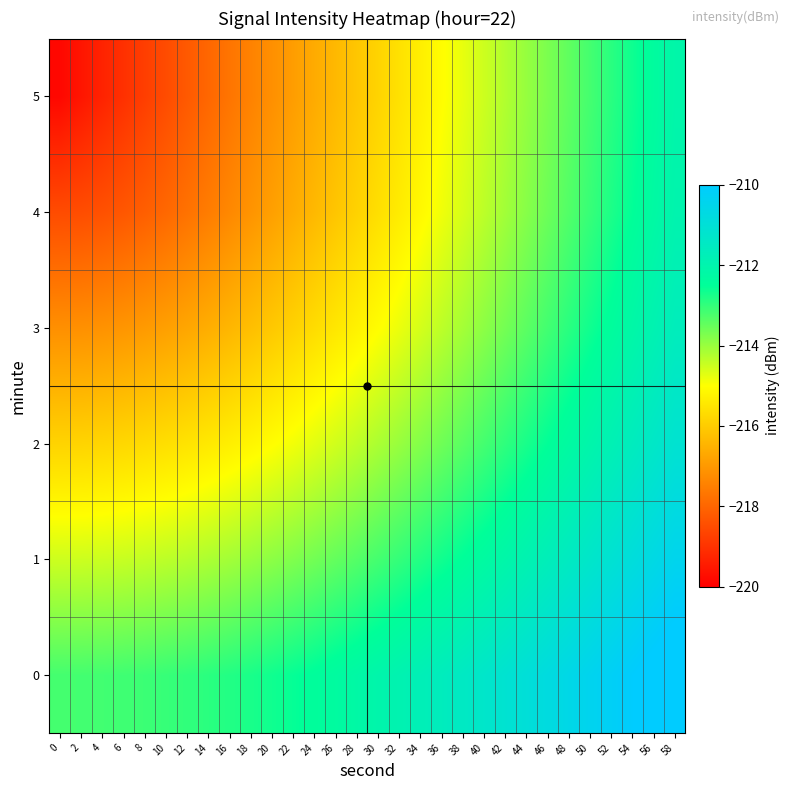

At which category is the sum across all series the highest?

58